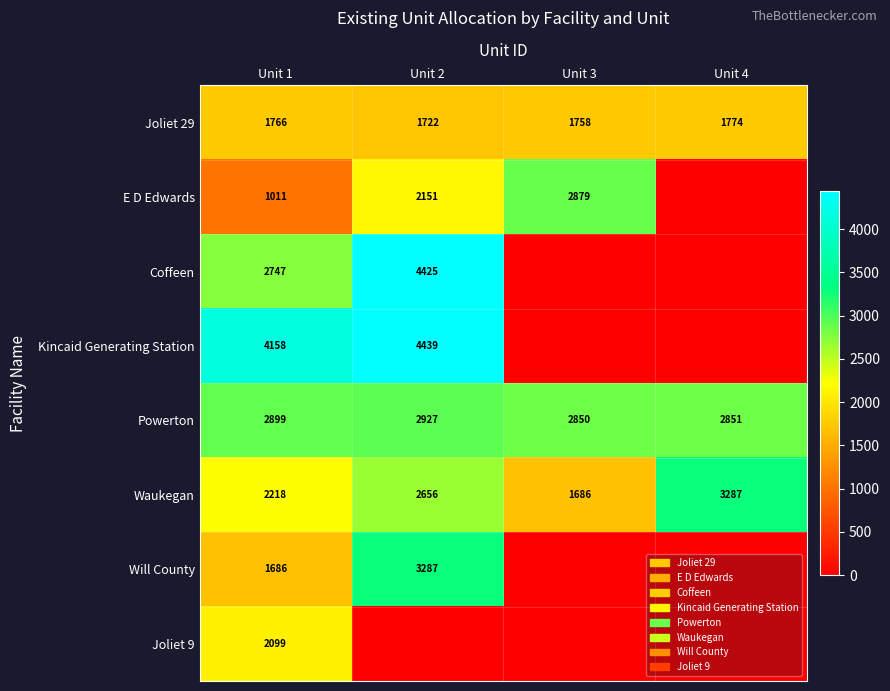

Rank the series at Unit 1 from lowest to highest value.

E D Edwards, Will County, Joliet 29, Joliet 9, Waukegan, Coffeen, Powerton, Kincaid Generating Station